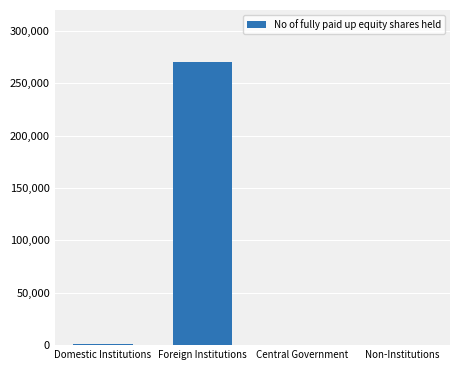

At which category does the chart reach its peak across all series?

Foreign Institutions